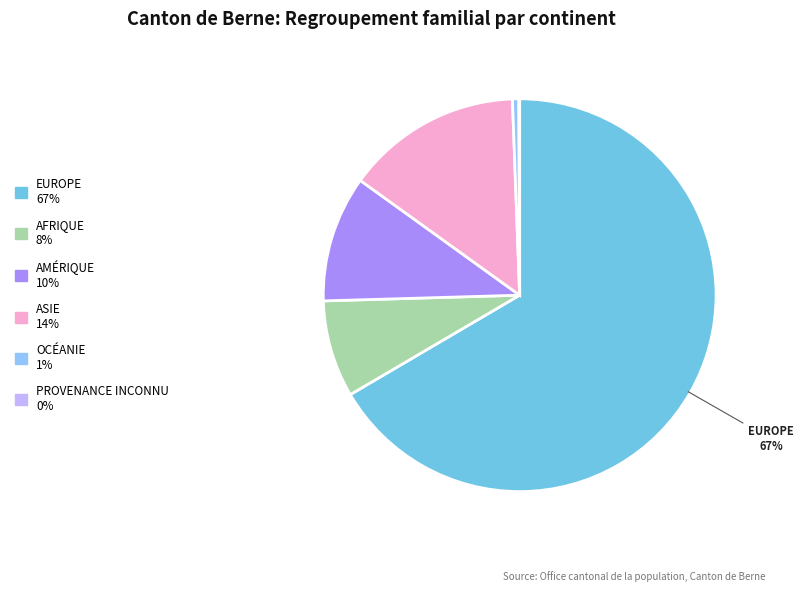

What is the largest slice in the pie chart?

Europe